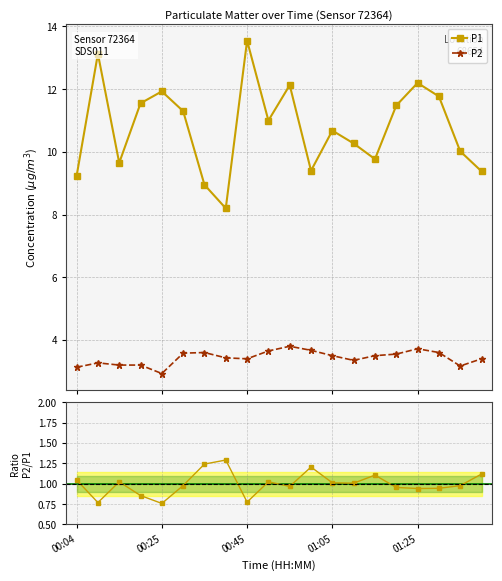

True or false: P2 and P1 cross at least once.

False